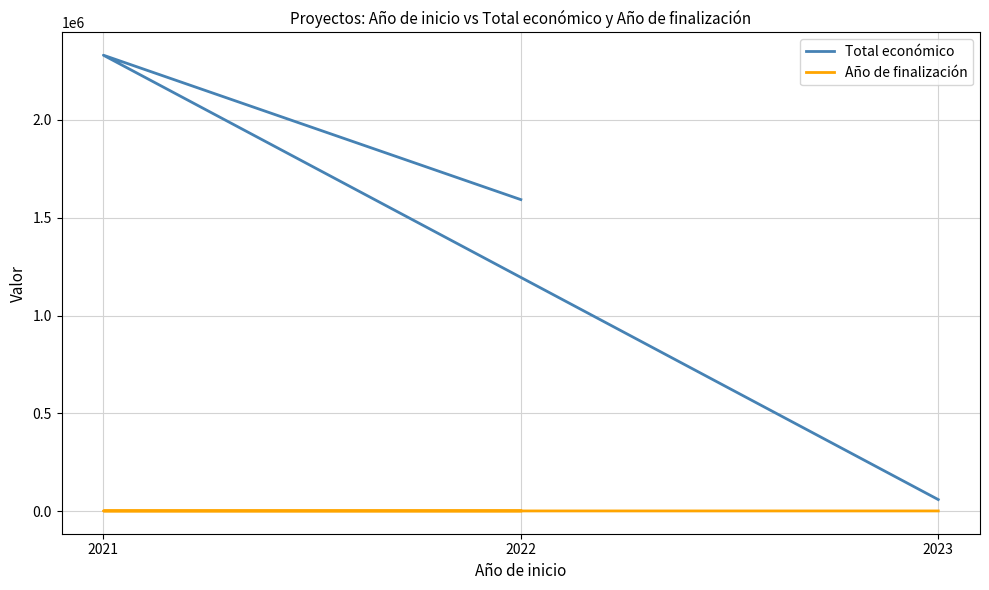

How many Año de finalización values are between 2025 and 2026?

3